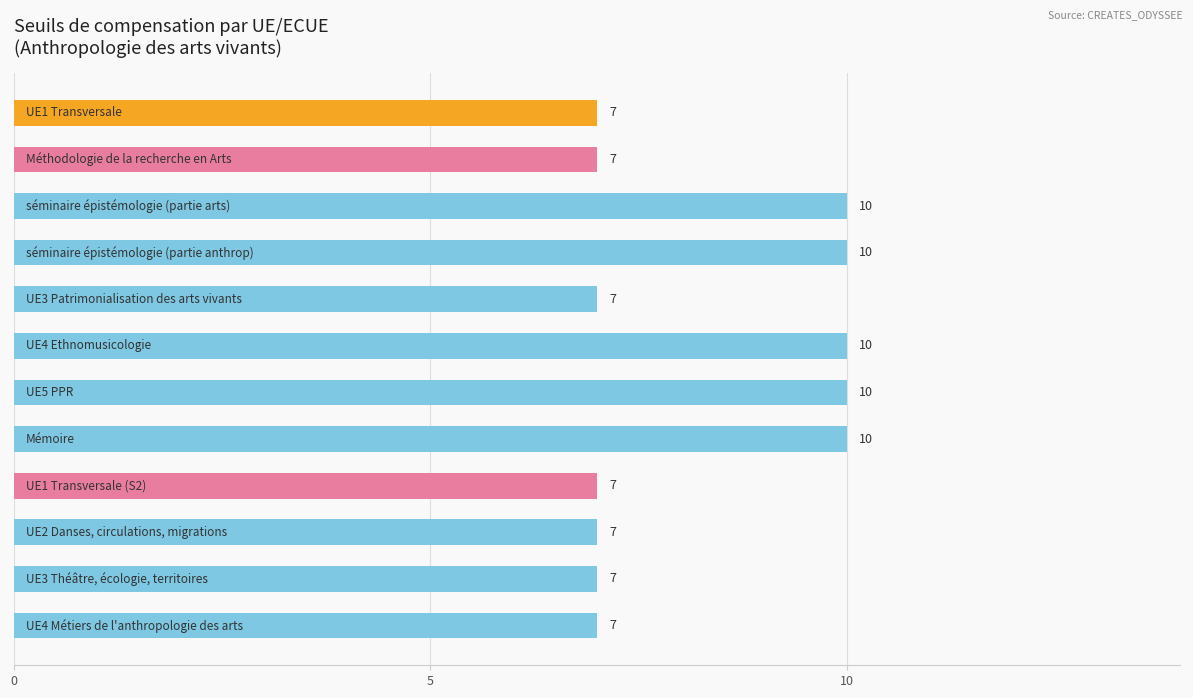

What is the sum of all values?

99